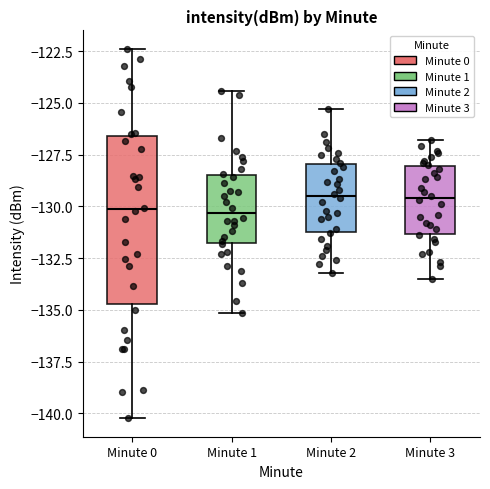

Comparing the boxes themselves (not the whiskers), which one is the tallest?

Minute 0